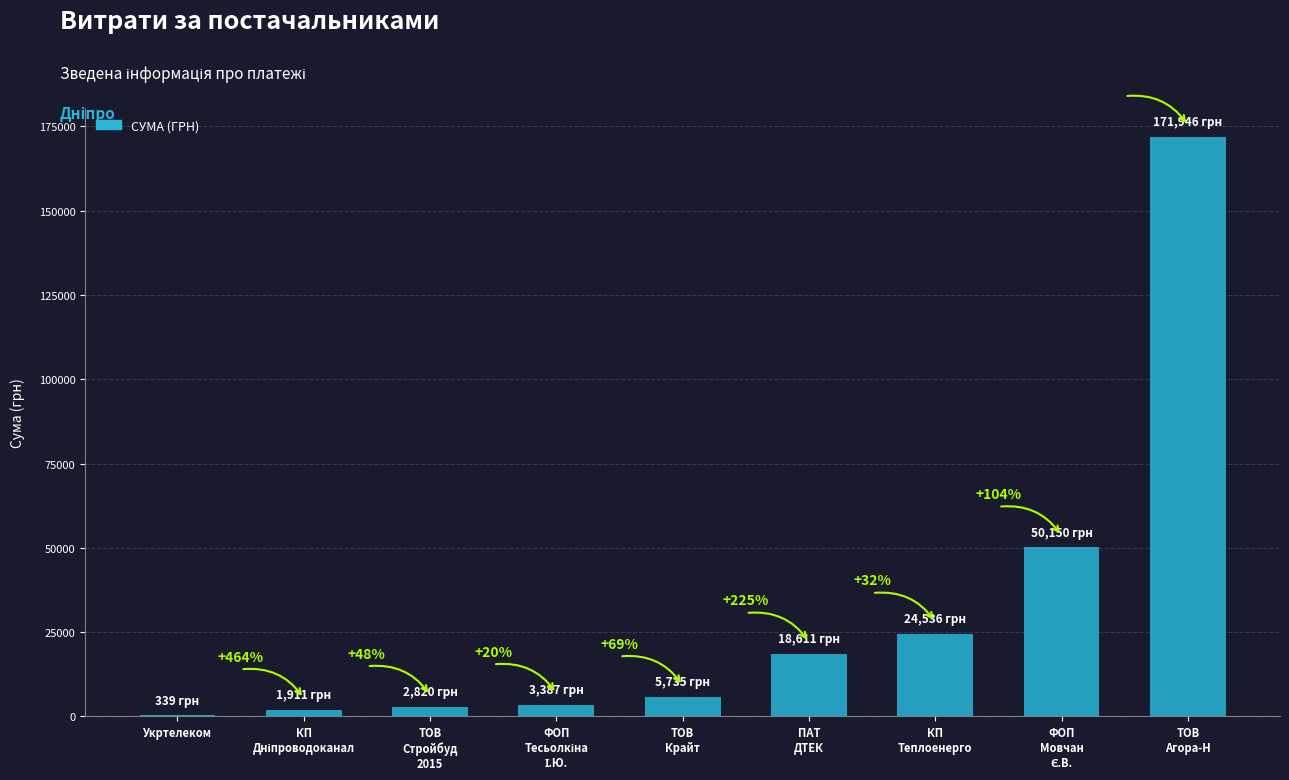

Are the bars horizontal?

No